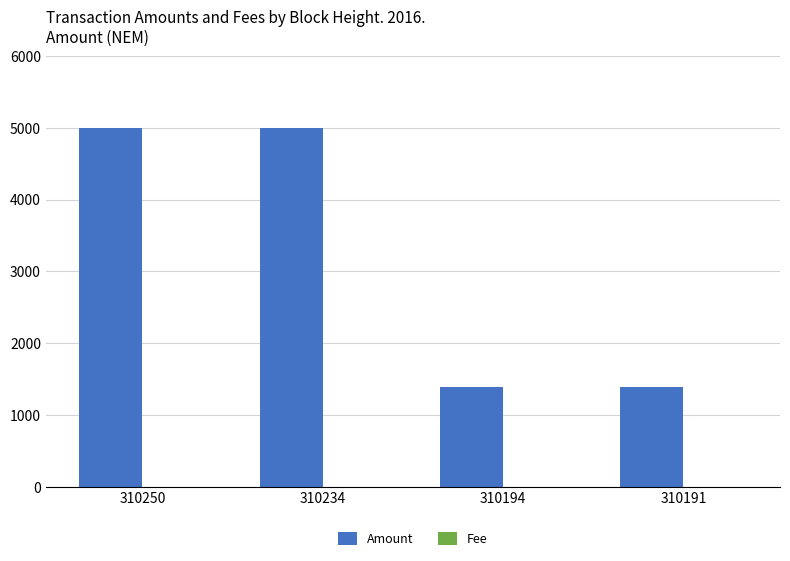

Which series has the largest total across all categories?

Amount